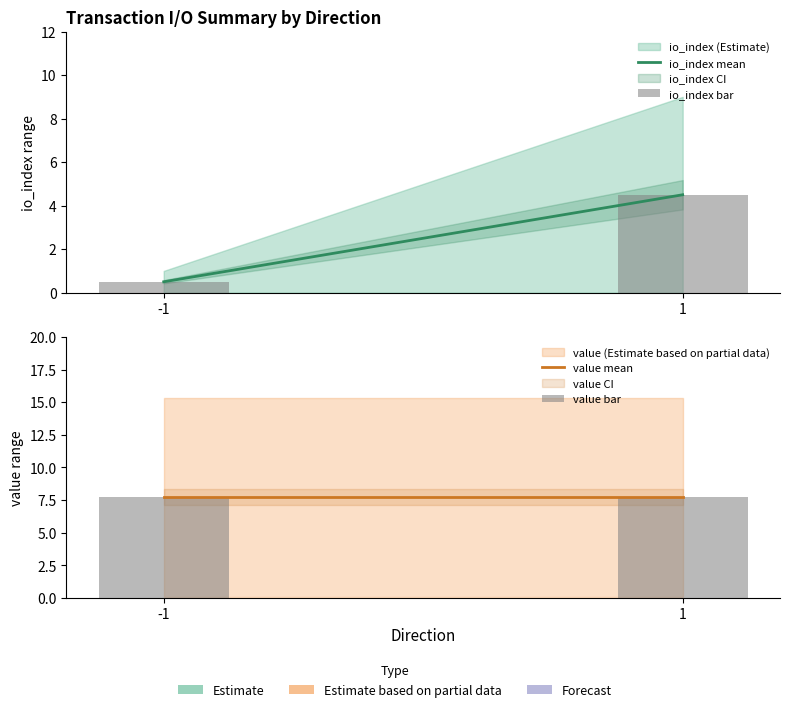

What is the spread (max minus min) of values at 1?

3.2